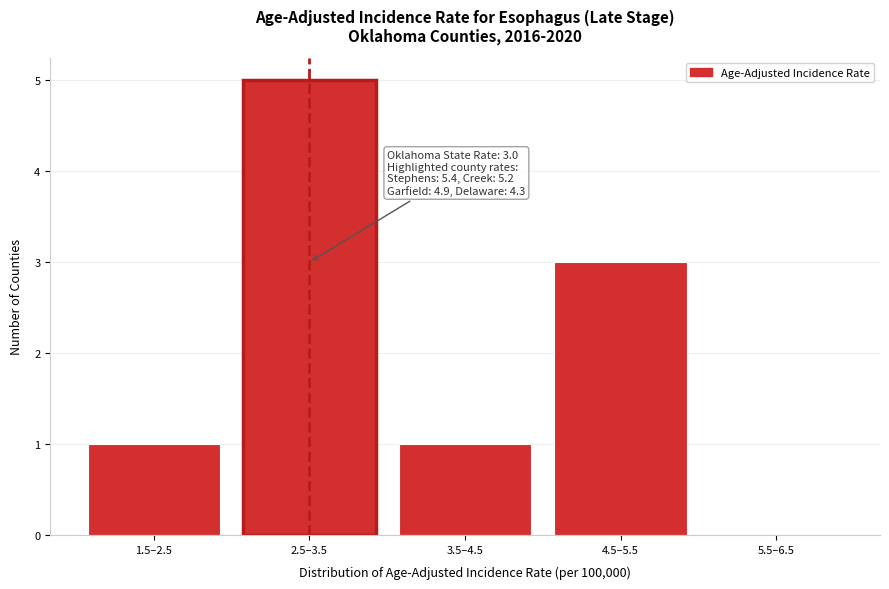

Reading right to left, transcribe all the data shown in this chart.

5.5–6.5=0	4.5–5.5=3	3.5–4.5=1	2.5–3.5=5	1.5–2.5=1